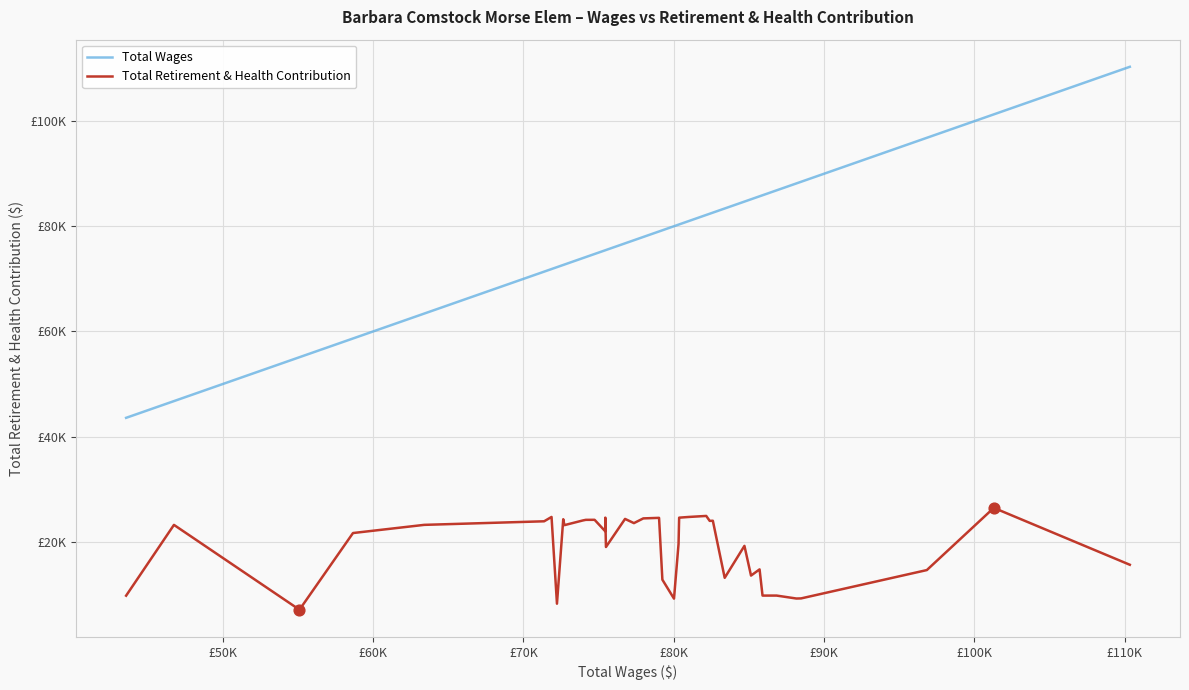

What are all the series names shown in the legend?

Total Wages, Total Retirement & Health Contribution